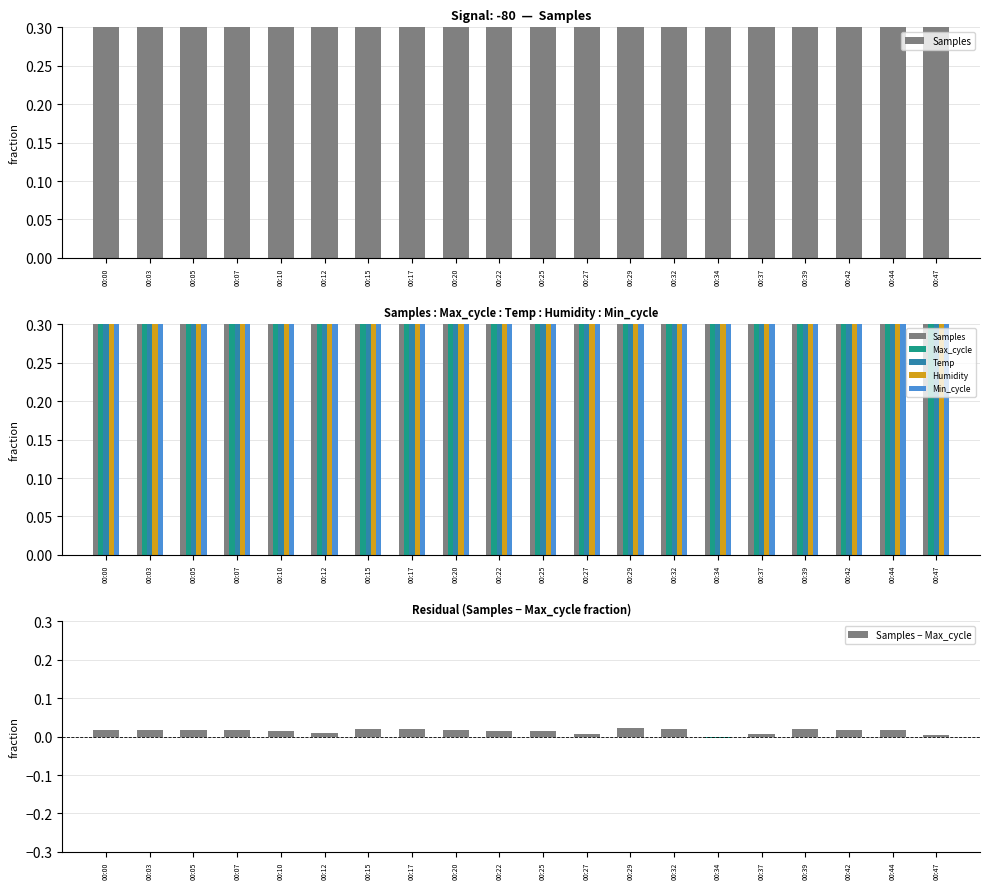

What is the average value of the Samples series?

1.0